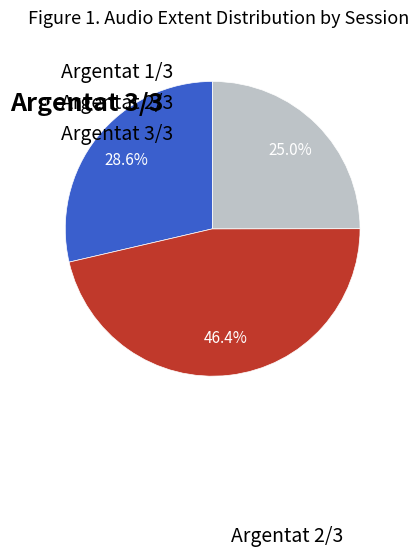

Is there any slice that represents more than half of the pie?

No